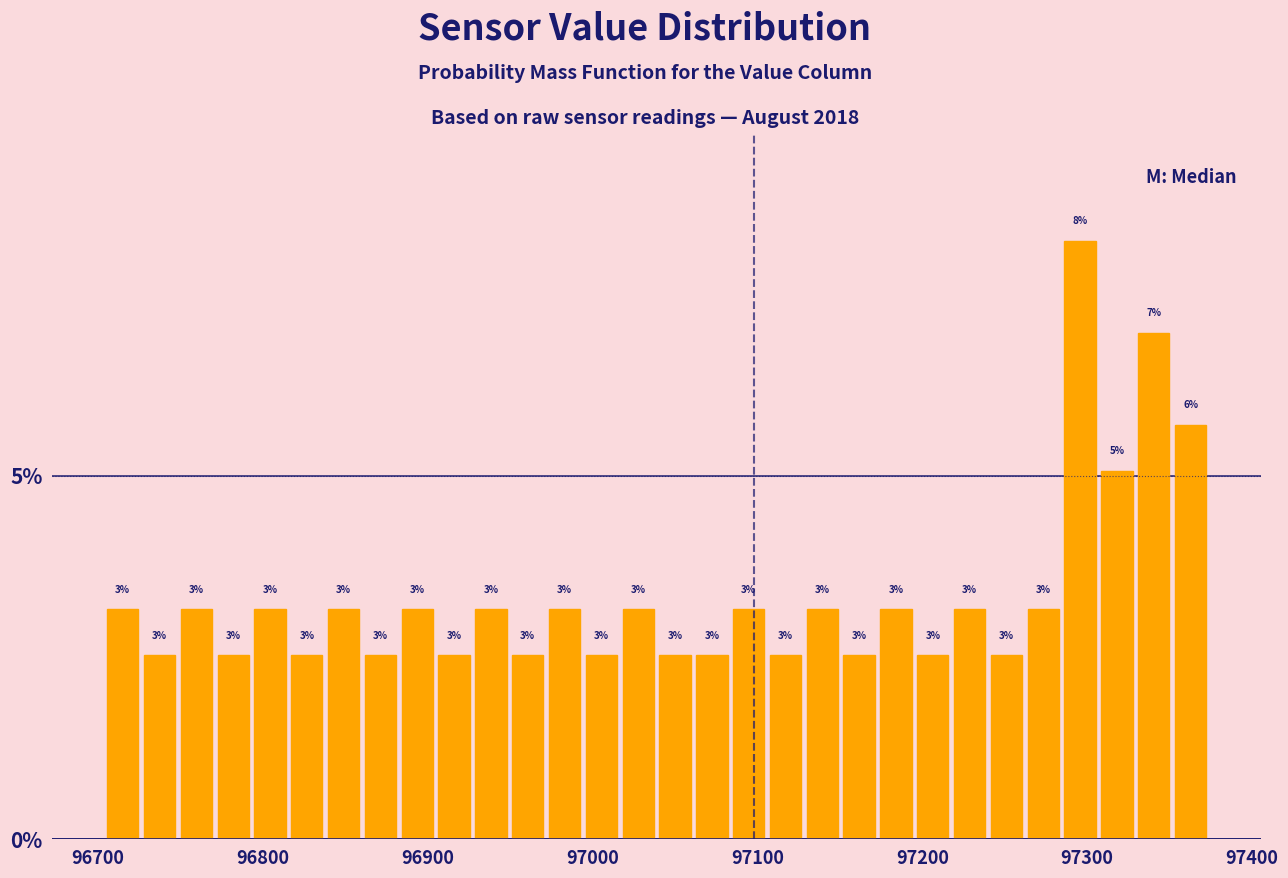

Read against the x-axis, roughly where is the centre of the tallest bar?

97300